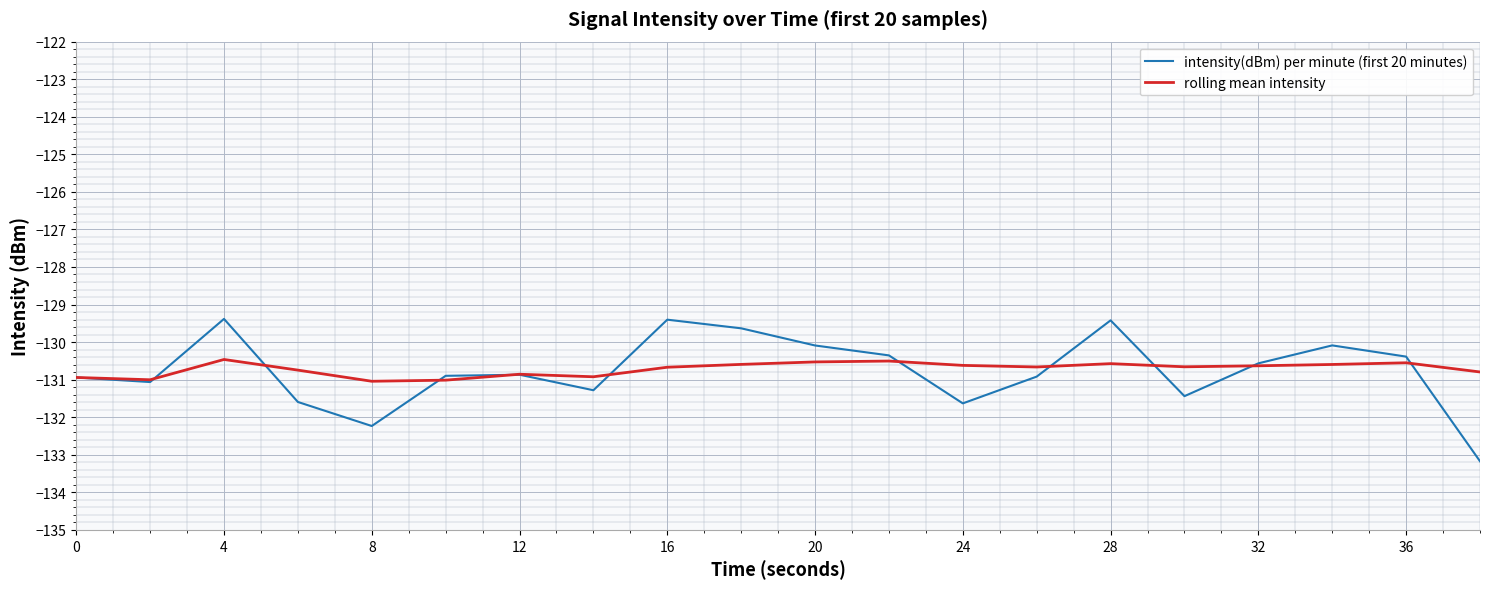

What is the maximum value shown in the chart?

-129.4